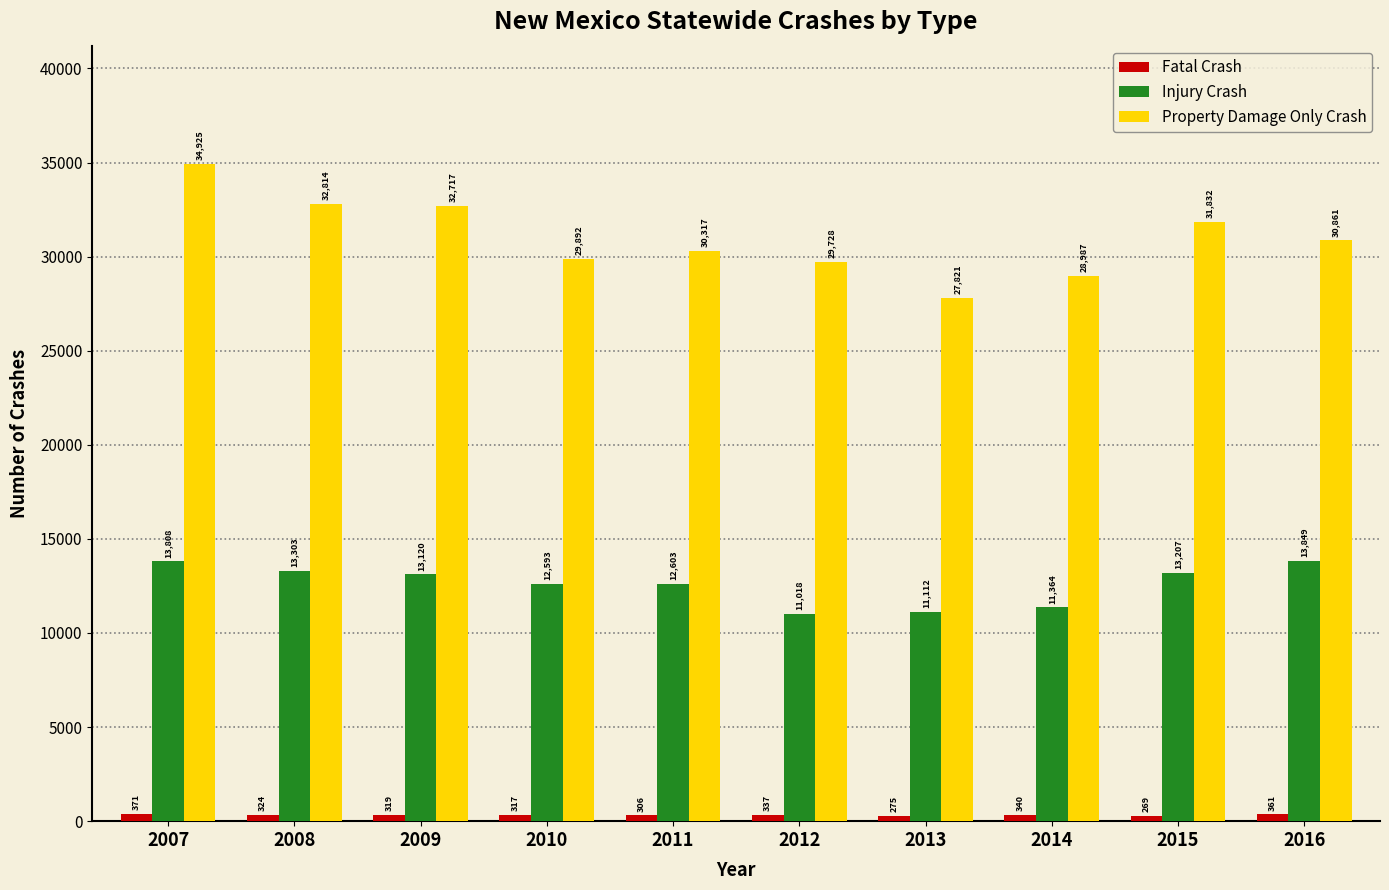

What is the difference between the highest and lowest values at 2016?

30500